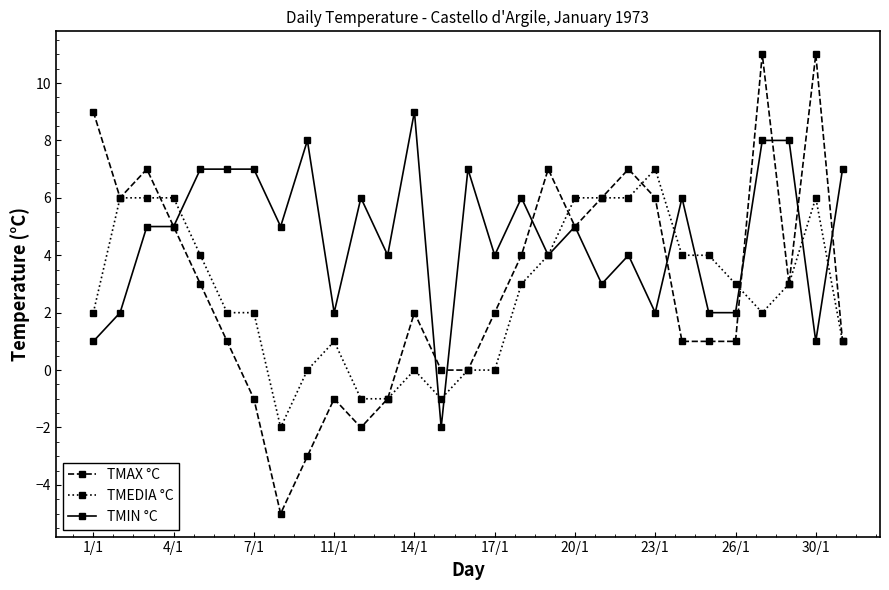

What is the greatest value displayed?

11